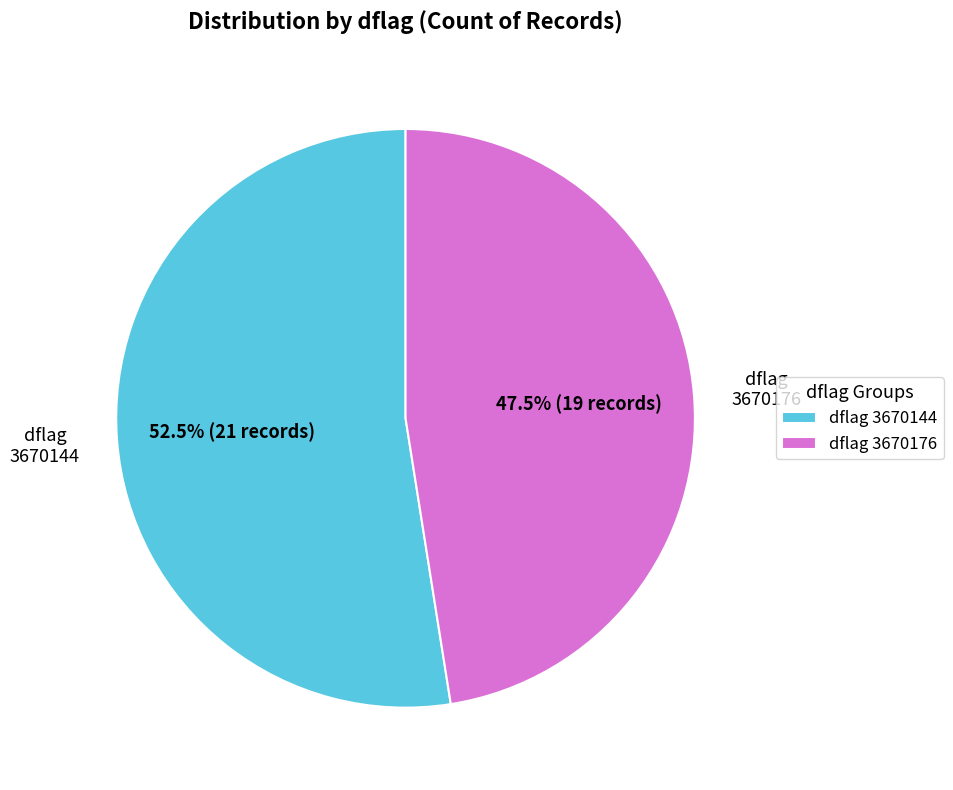

Do 3670144 and 3670176 together represent more than half of the pie?

Yes